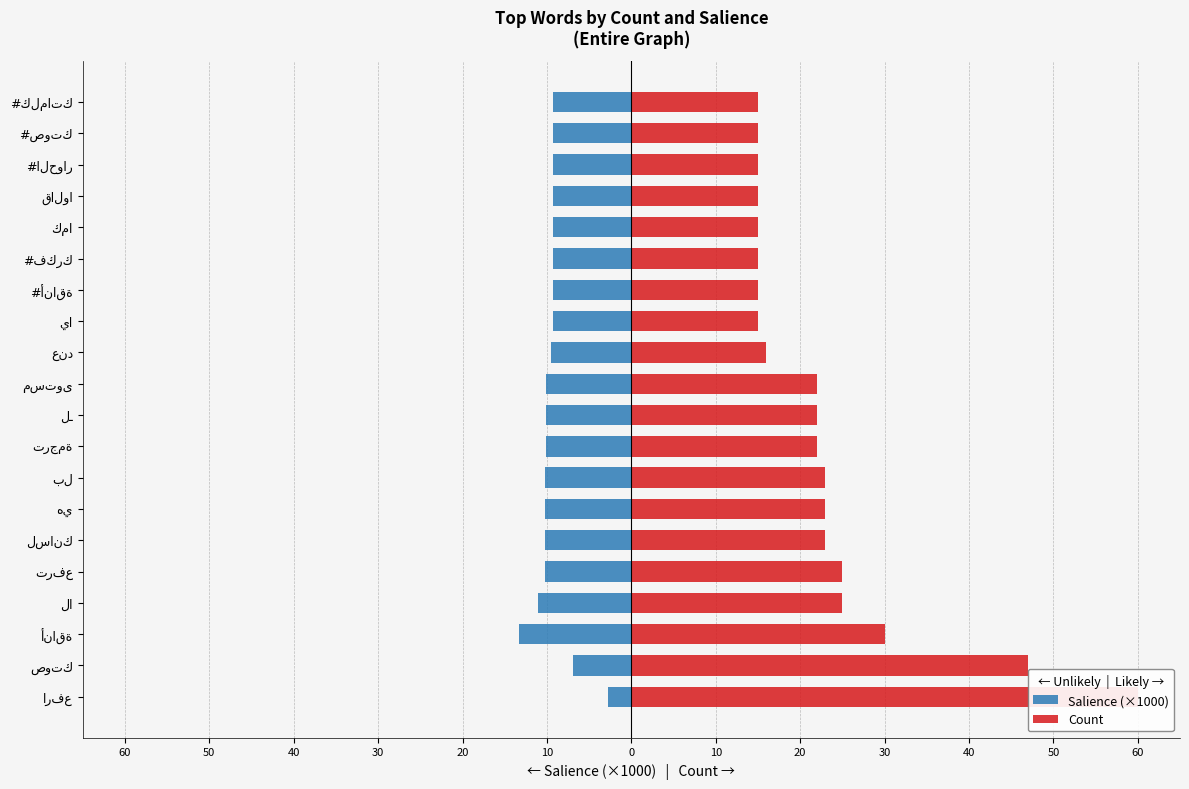

Is the value of Count at #الحوار greater than the value of Salience (×1000) at صوتك?

Yes